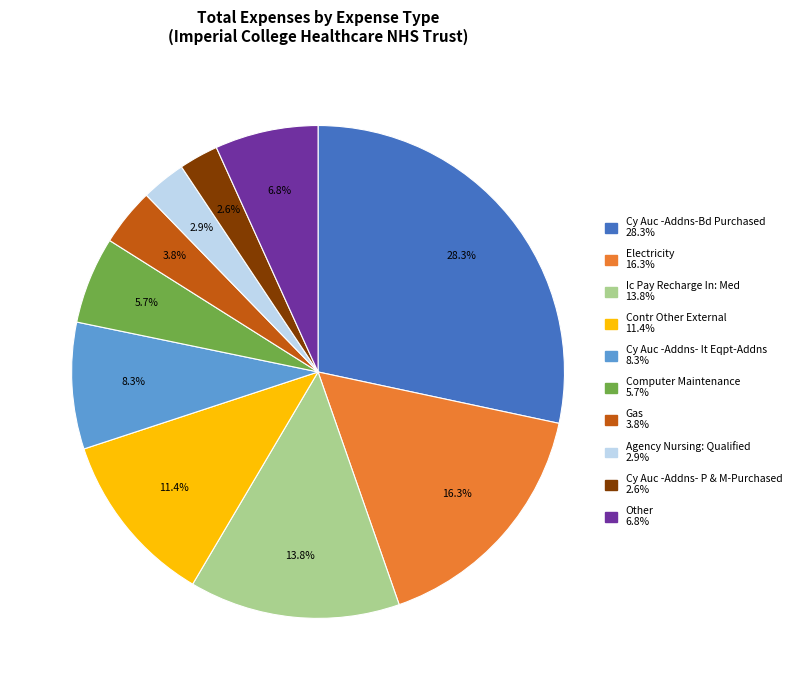

Does any single category account for the majority?

No